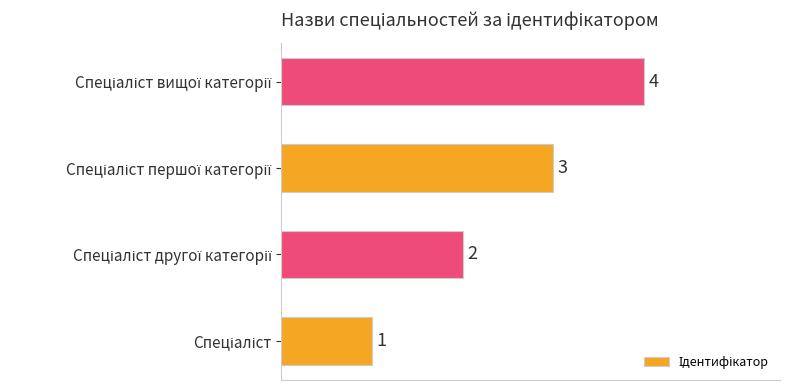

Does the chart contain any negative values?

No